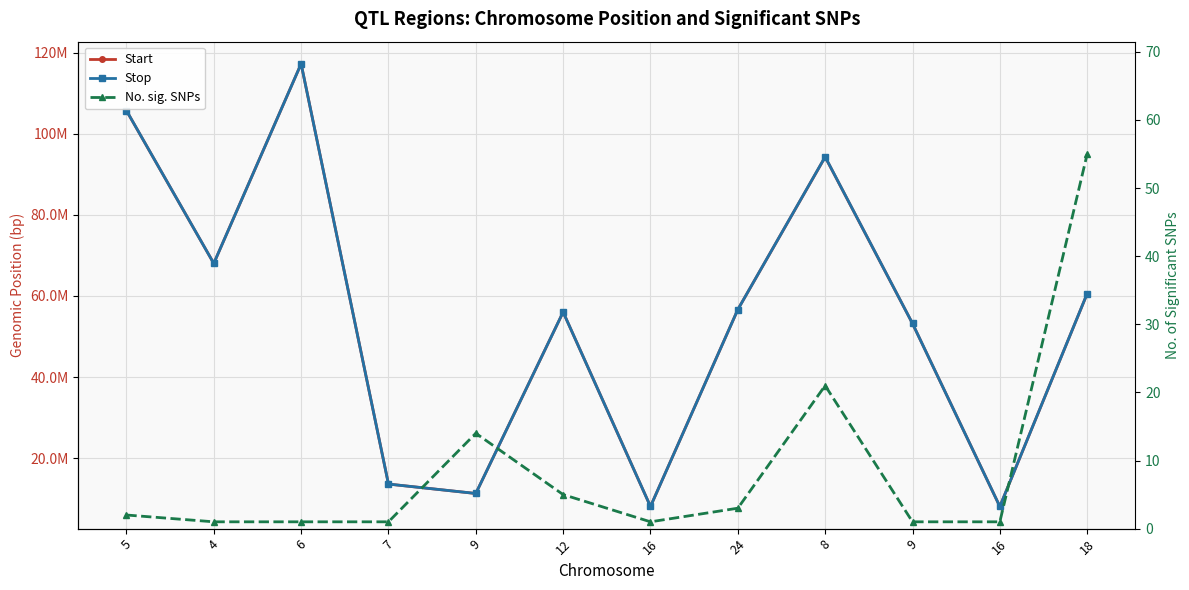

The value of Start at 16 is 8086136. True or false?

True